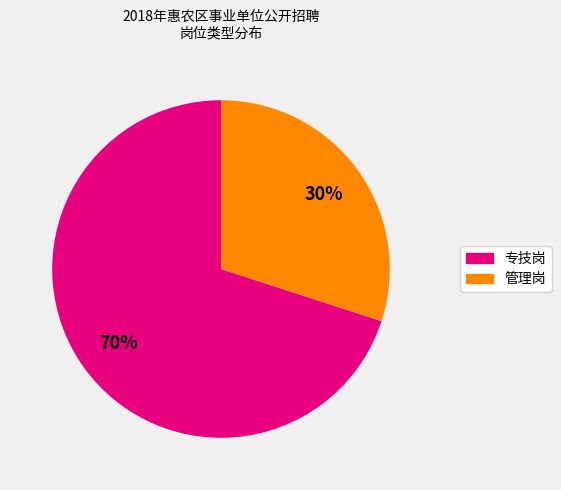

Which category accounts for the majority?

专技岗